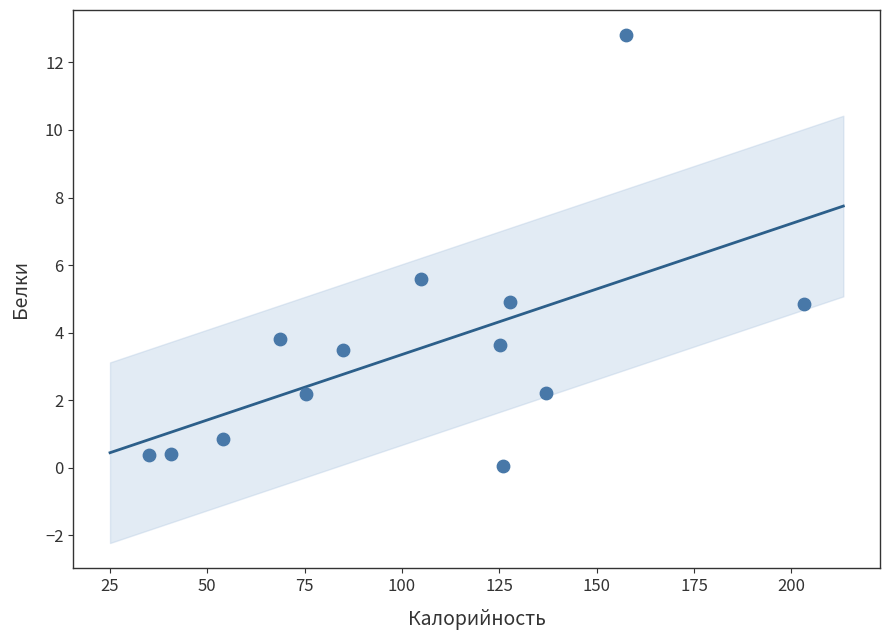

What is the range of X values (max minus min)?

168.3